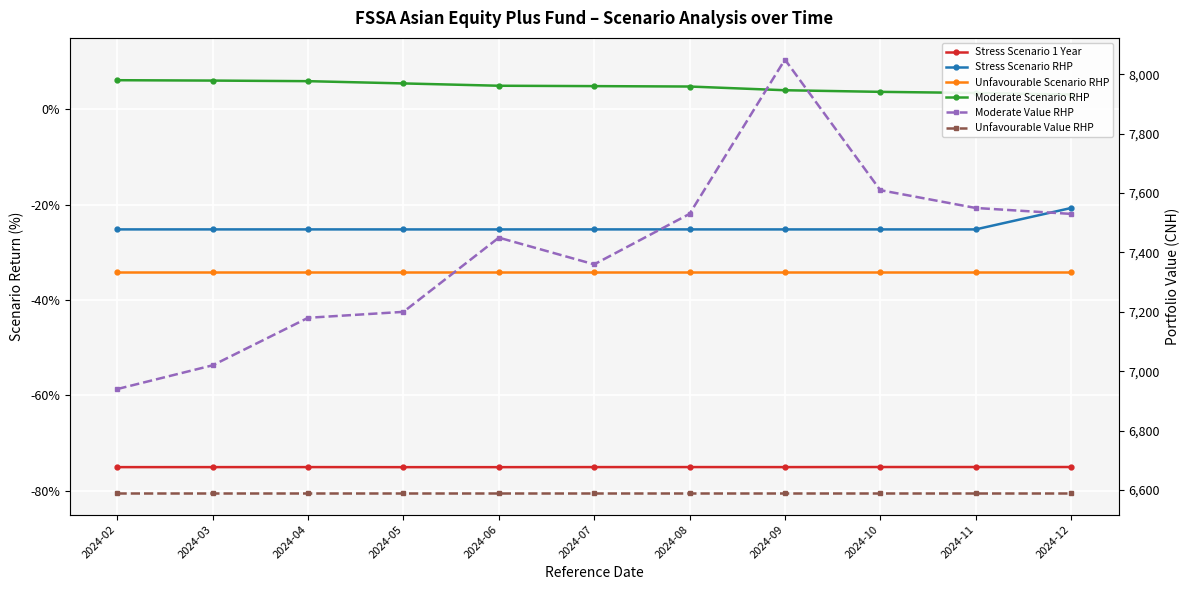

True or false: Unfavourable Scenario RHP and Unfavourable Value RHP intersect in this chart.

False